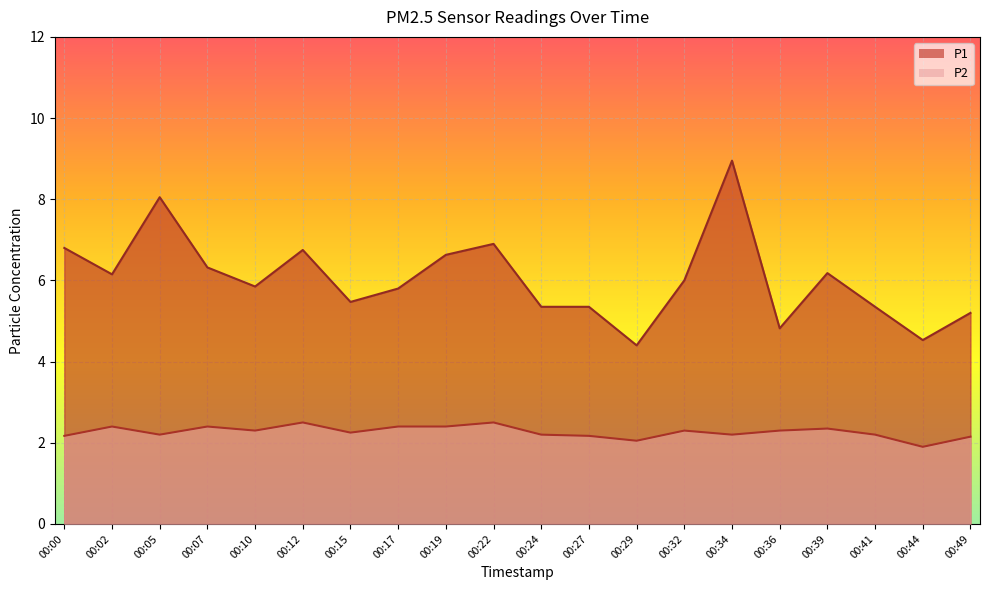

List the series in order of their peak value, highest first.

P1, P2